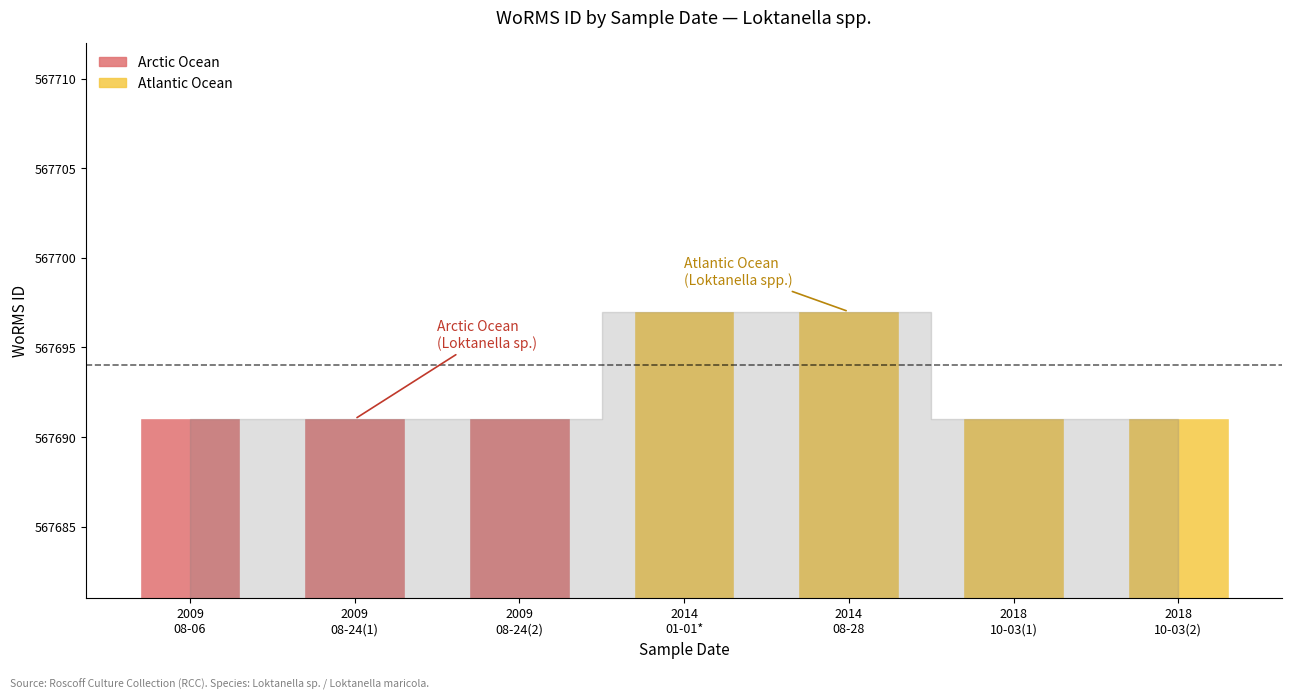

Between 24-08-2009 and 28-08-2014, which is larger?

28-08-2014